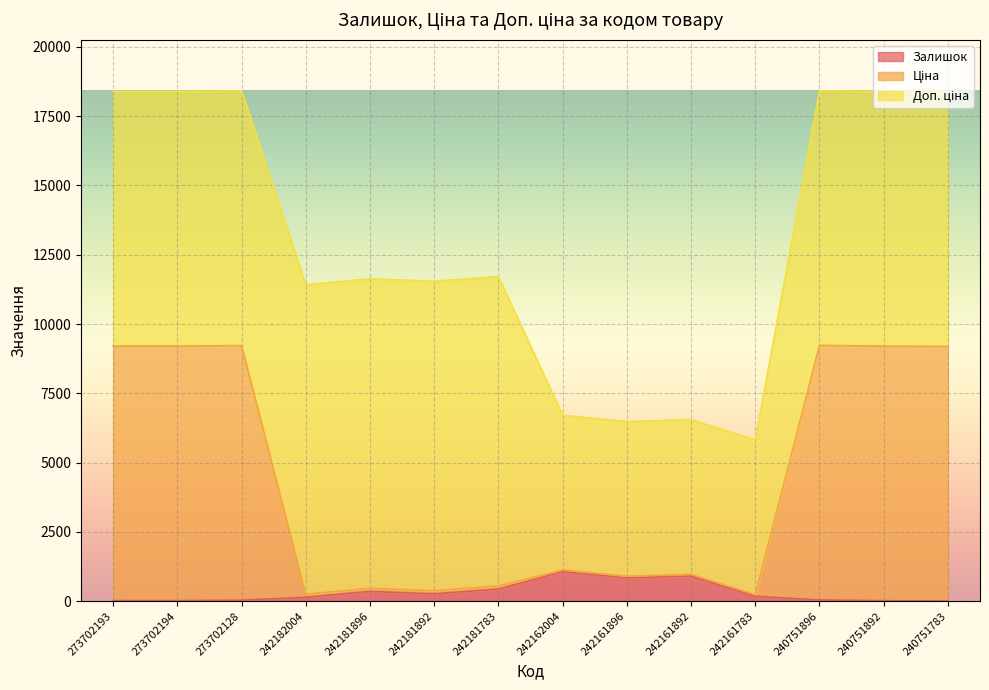

Is the value of Ціна at 240751896 greater than the value of Залишок at 242162004?

Yes